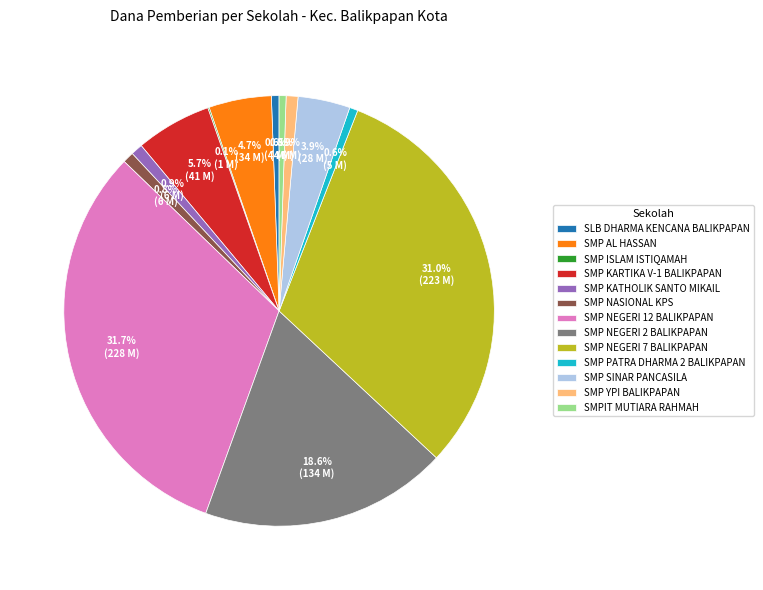

Which category has the biggest portion of the pie?

SMP NEGERI 12 BALIKPAPAN